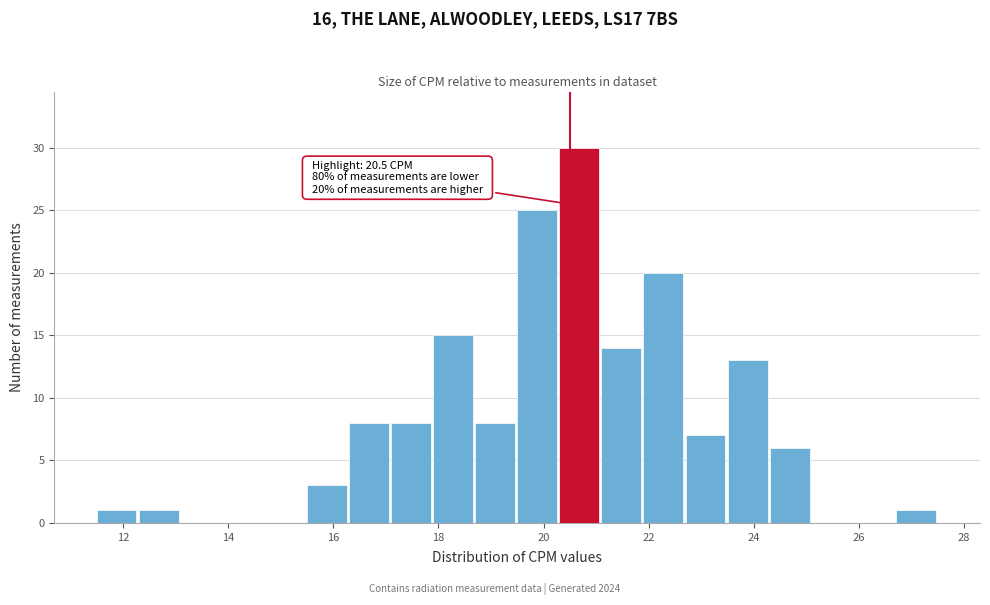

Which range on the x-axis has the tallest bar?

20.3 to 21.1